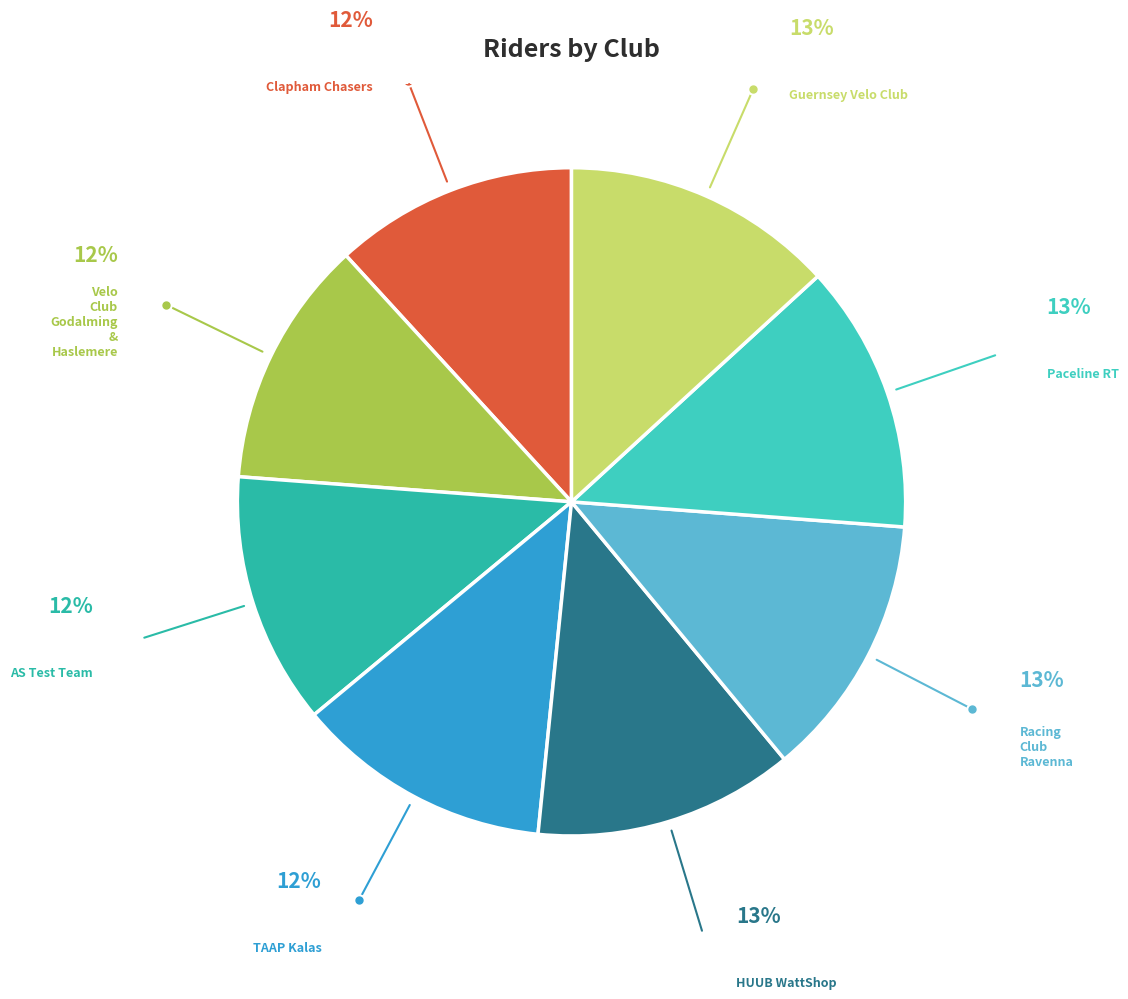

What is the smallest slice in the pie chart?

Clapham Chasers